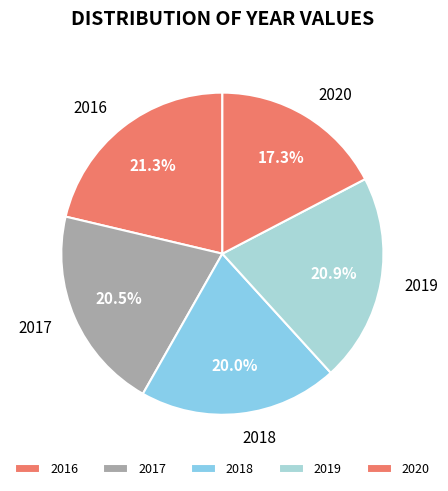

Which category has the smallest portion of the pie?

2020